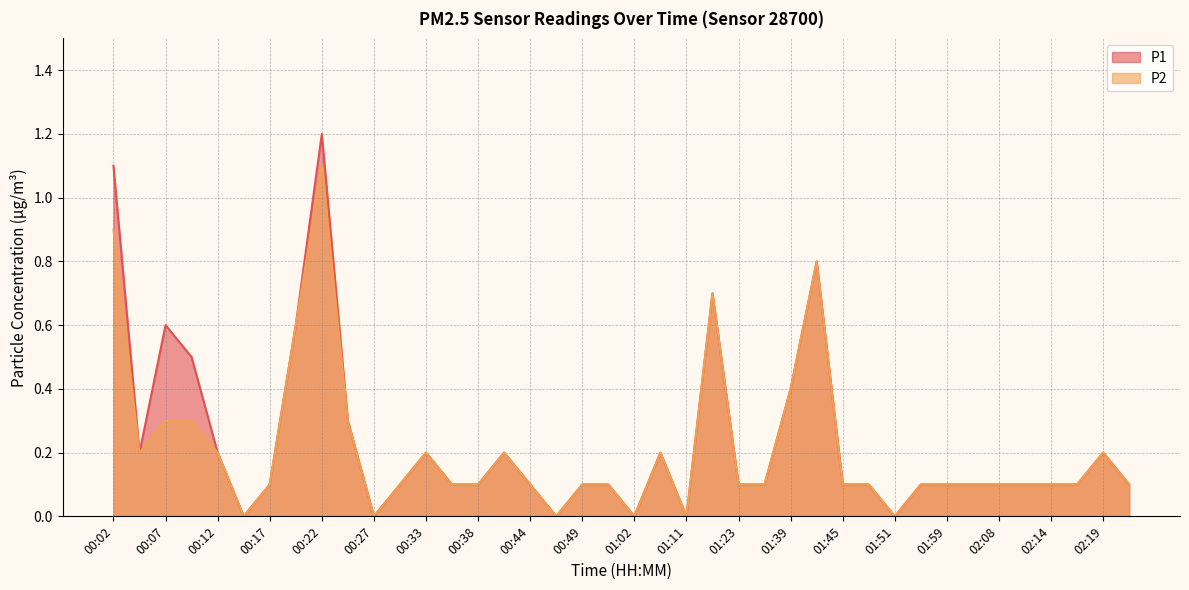

Reading left to right, transcribe all the data shown in this chart.

P1: 1.1	0.2	0.6	0.5	0.2	0.0	0.1	0.6	1.2	0.3	0.0	0.1	0.2	0.1	0.1	0.2	0.1	0.0	0.1	0.1	0.0	0.2	0.0	0.7	0.1	0.1	0.4	0.8	0.1	0.1	0.0	0.1	0.1	0.1	0.1	0.1	0.1	0.1	0.2	0.1
P2: 0.9	0.2	0.3	0.3	0.2	0.0	0.1	0.6	1.1	0.3	0.0	0.1	0.2	0.1	0.1	0.2	0.1	0.0	0.1	0.1	0.0	0.2	0.0	0.7	0.1	0.1	0.4	0.8	0.1	0.1	0.0	0.1	0.1	0.1	0.1	0.1	0.1	0.1	0.2	0.1